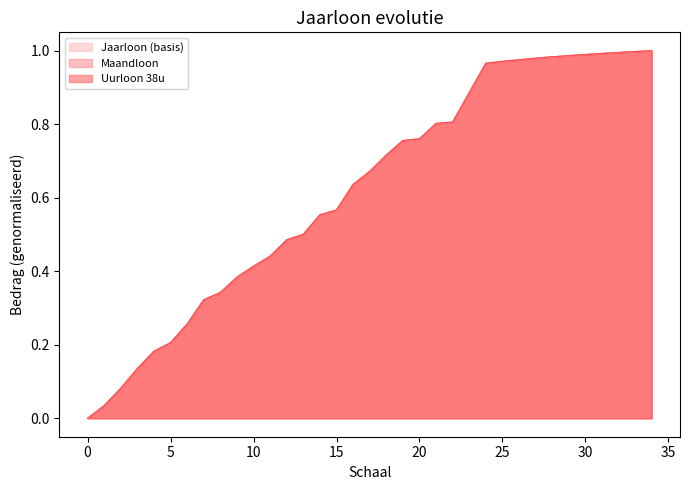

Between 28 and 11, which is larger?

28